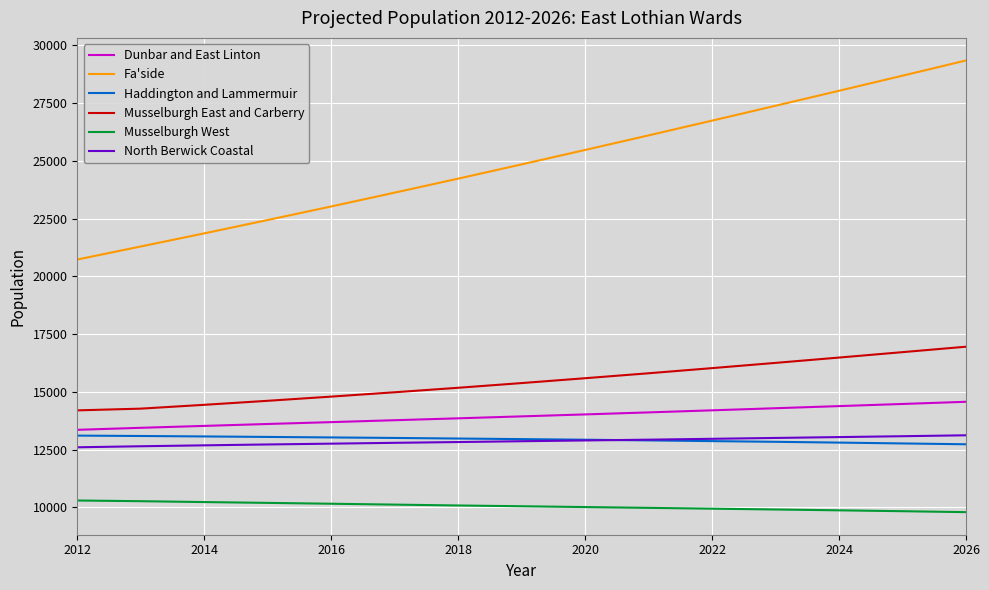

What is the minimum value shown in the chart?

9793.2